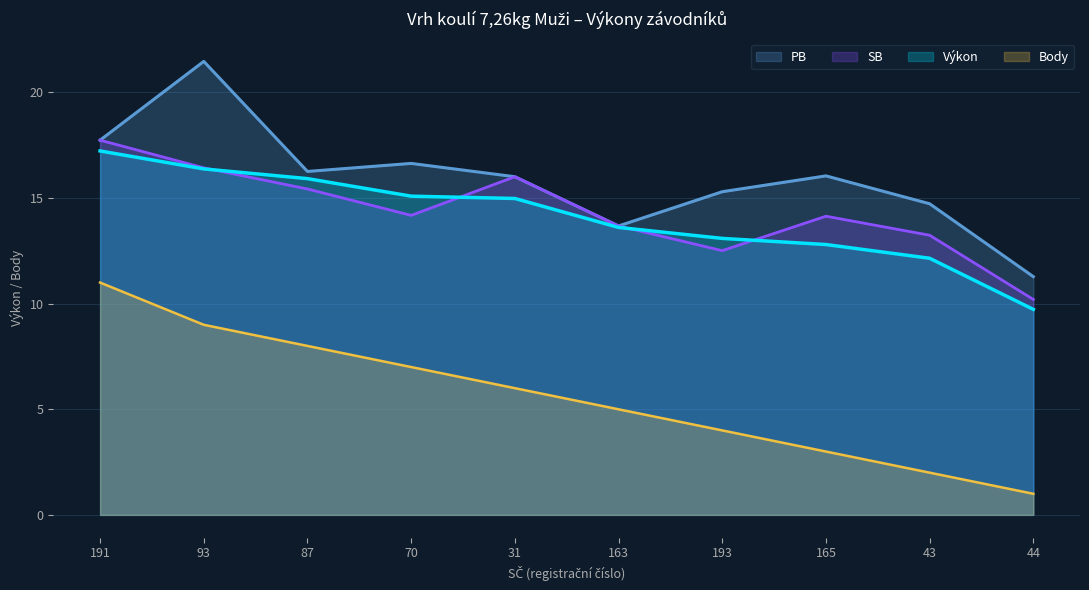

What is the value of the SB point at the 4th from the left?

14.2